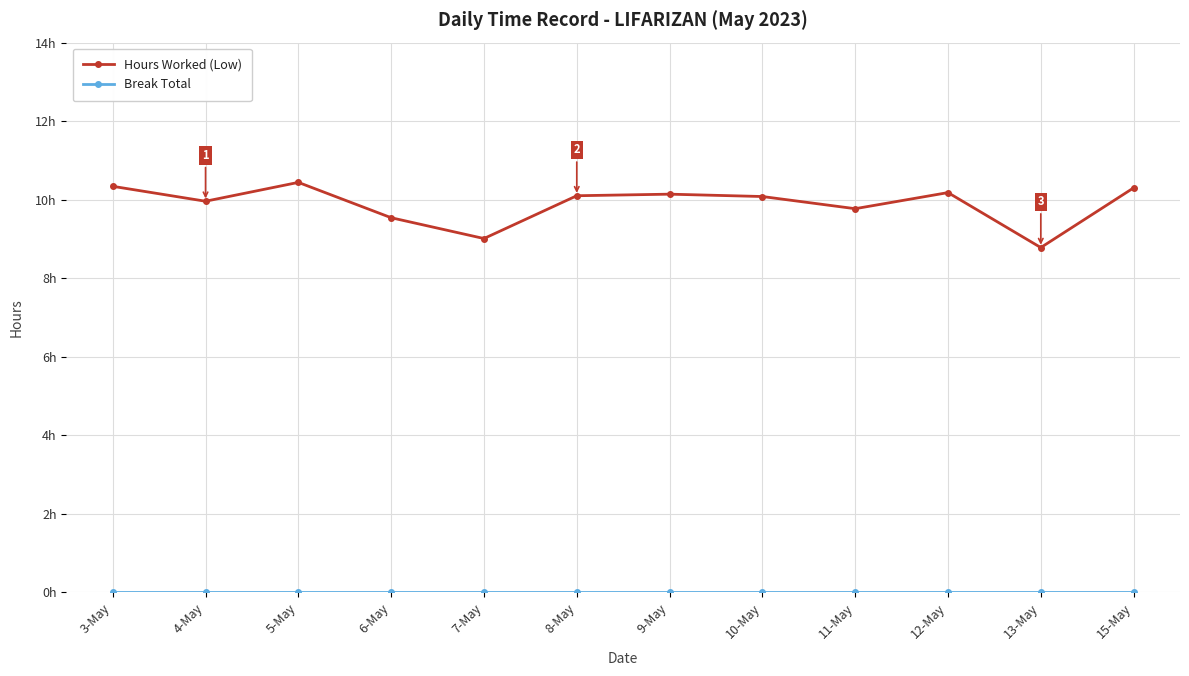

Which series has the largest total across all categories?

Hours Worked (Low)